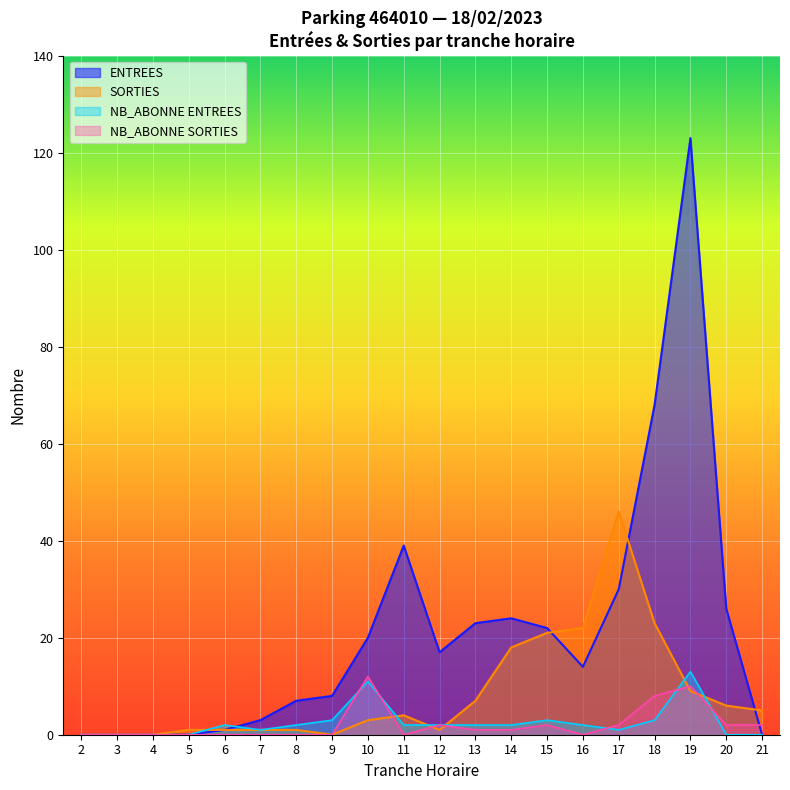

What is the difference between the maximum and minimum values in the ENTREES series?

123